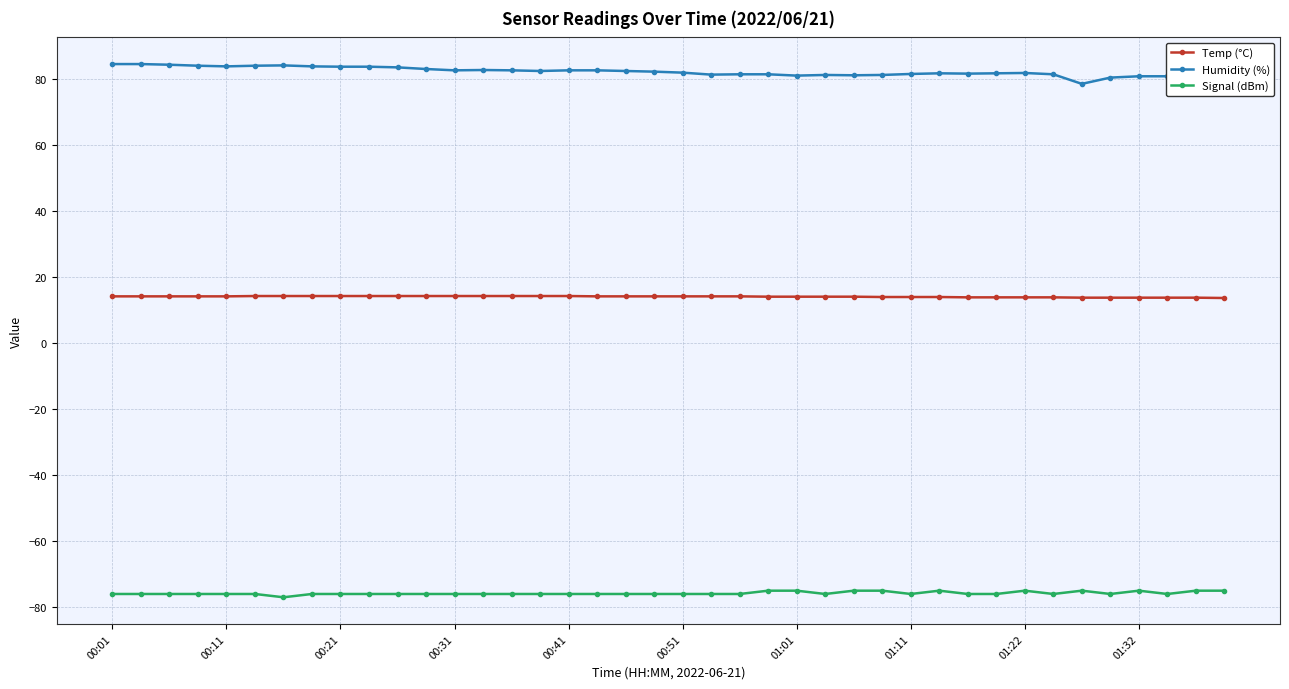

What is the highest value of the Humidity (%) series?

84.6